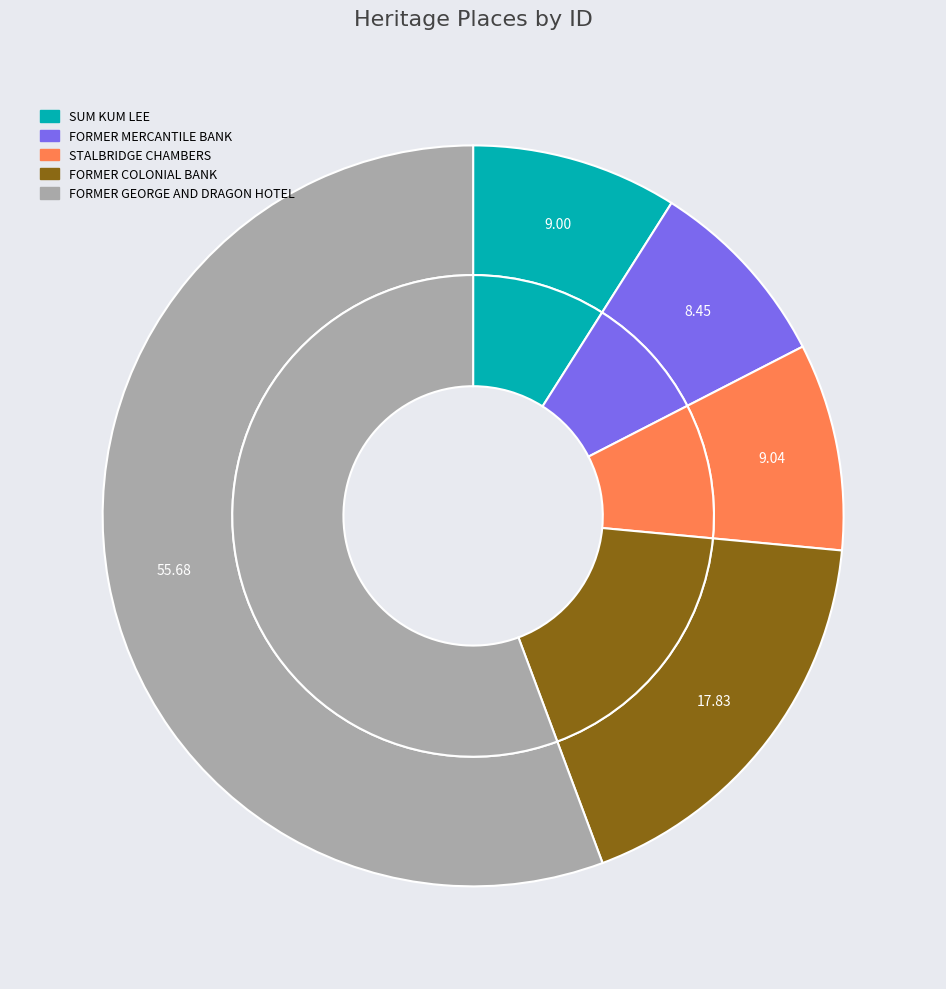

Combined, do FORMER MERCANTILE BANK and SUM KUM LEE account for over 50%?

No